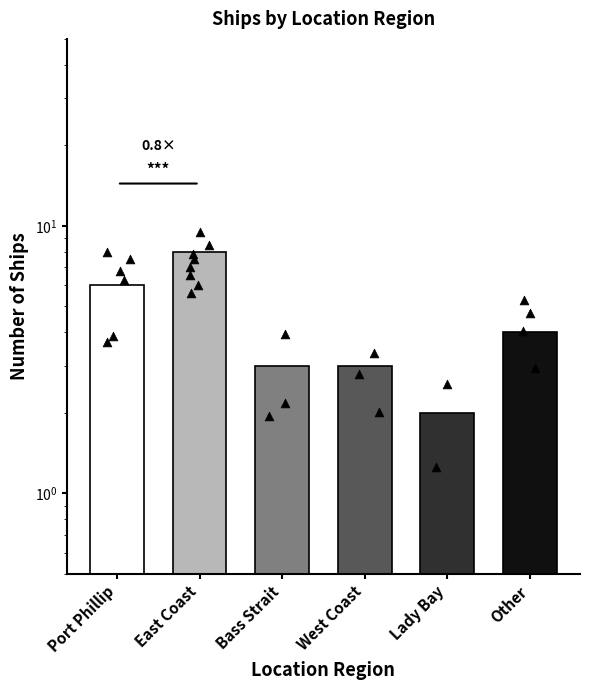

Between Port Phillip and Other, which is larger?

Port Phillip